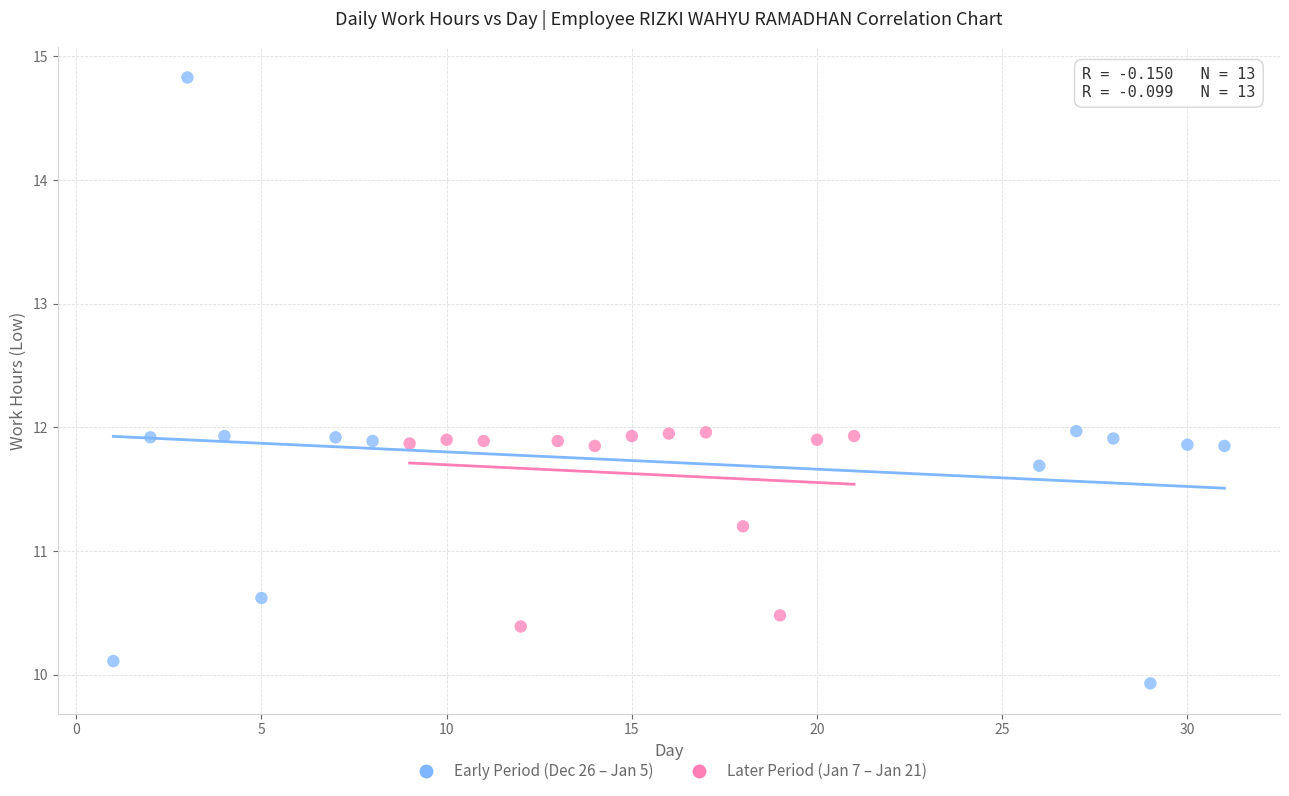

Which series contains the lowest Y value?

Early Period (Dec 26 – Jan 5)